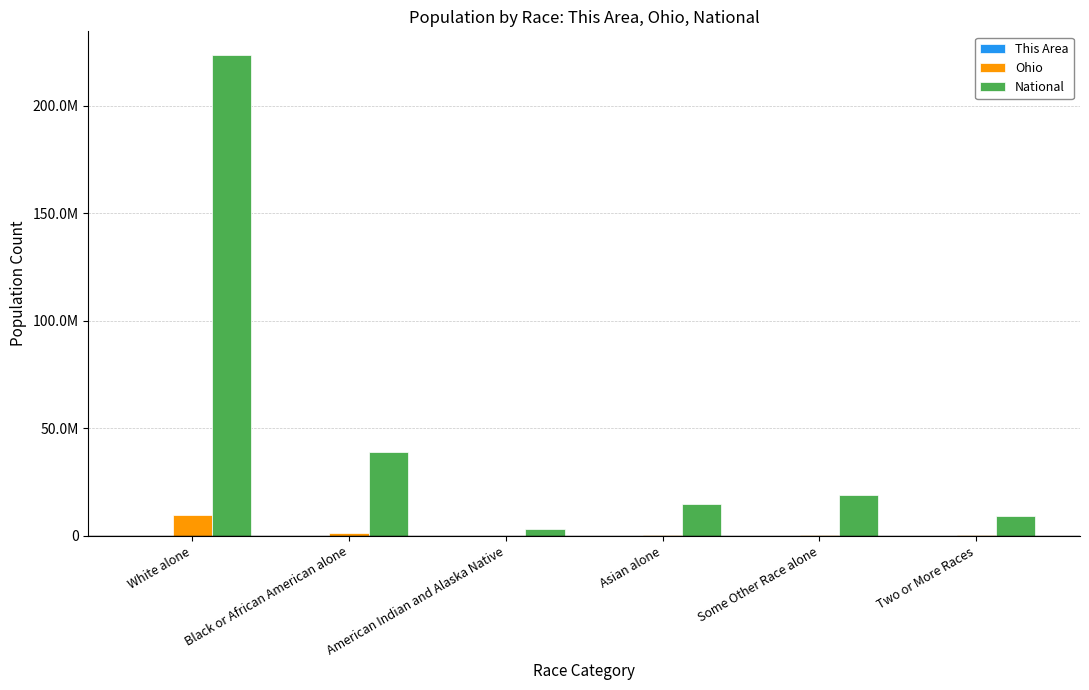

Are the bars grouped side by side (vs. stacked)?

Yes